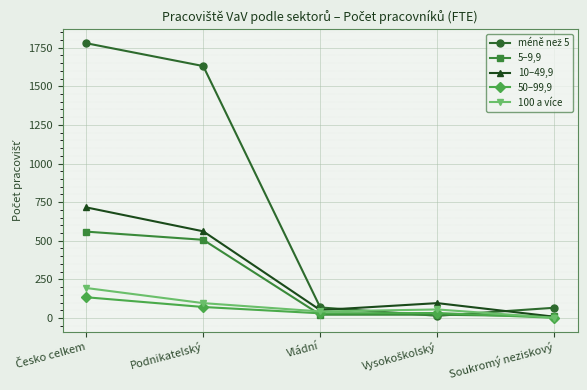

What is the difference between the 10–49,9 values at Podnikatelský and Vládní?

510